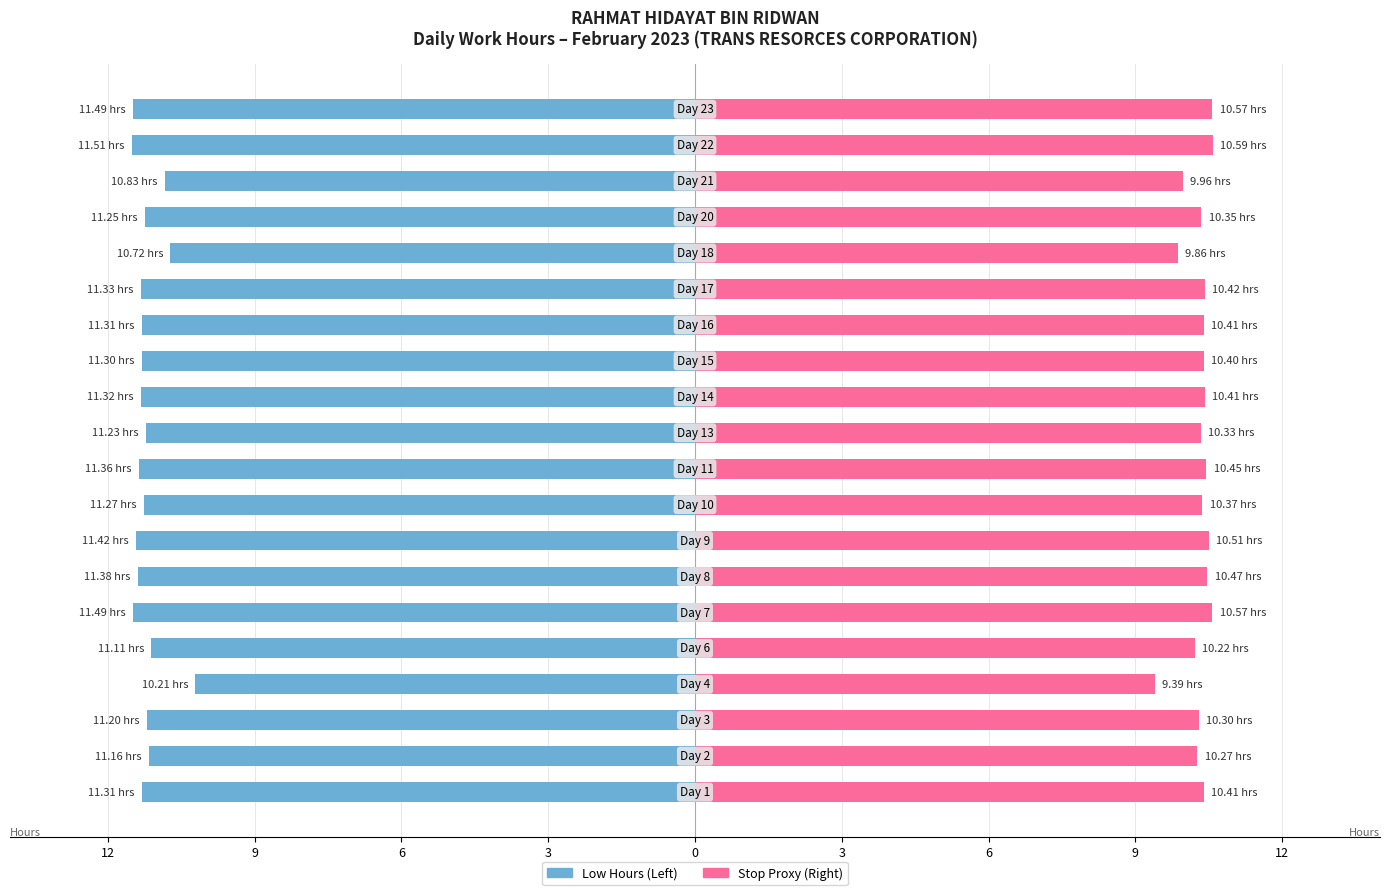

Reading left to right, extract all data points from this chart.

Low Hours (Work): -11.3	-11.2	-11.2	-10.2	-11.1	-11.5	-11.4	-11.4	-11.3	-11.4	-11.2	-11.3	-11.3	-11.3	-11.3	-10.7	-11.2	-10.8	-11.5	-11.5
Stop Time Proxy: 10.4	10.3	10.3	9.4	10.2	10.6	10.5	10.5	10.4	10.5	10.3	10.4	10.4	10.4	10.4	9.9	10.3	10.0	10.6	10.6